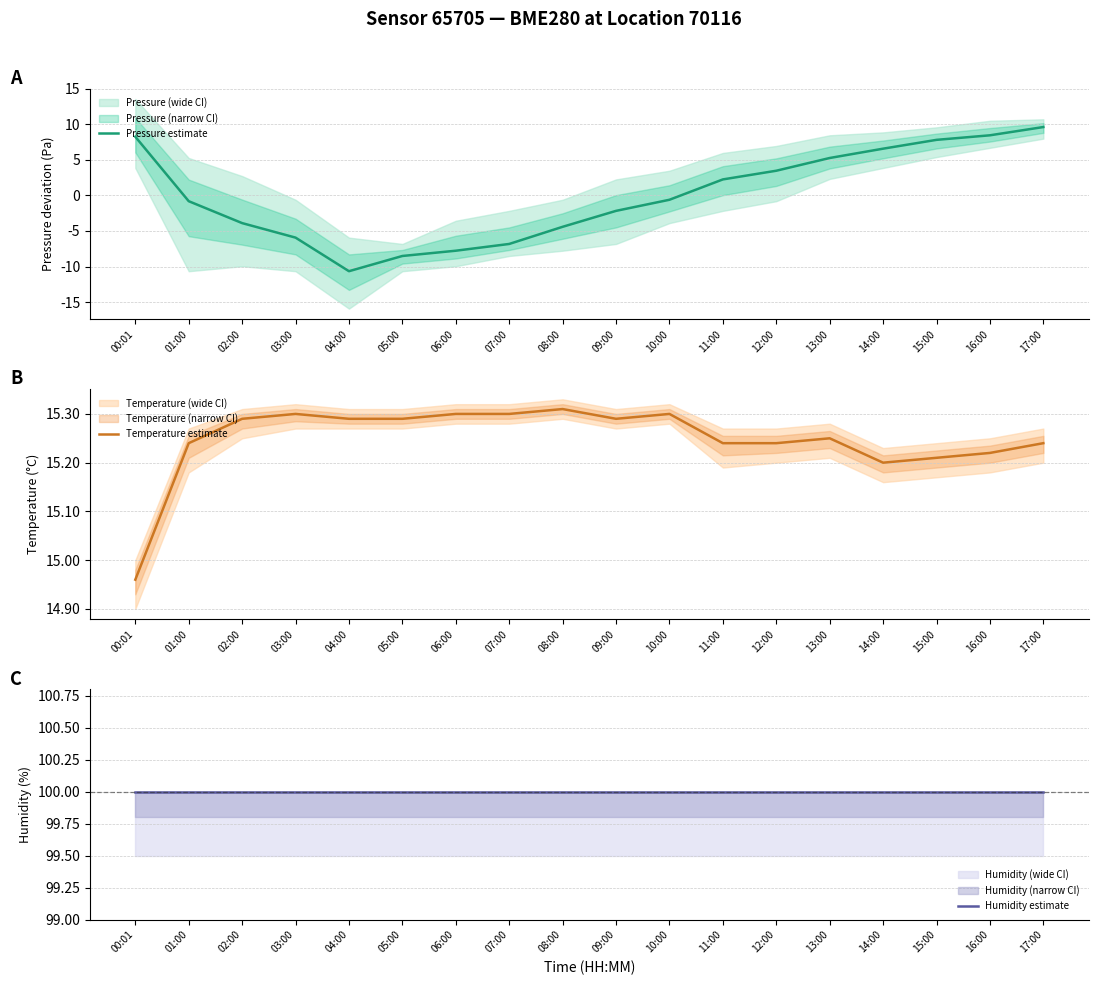

The value of Humidity estimate at 04:00 is 100.0. True or false?

True